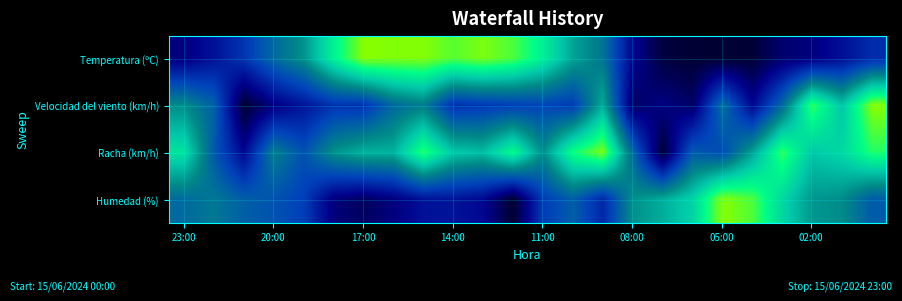

What is the difference between the maximum and minimum values in the Racha (km/h) series?

0.9